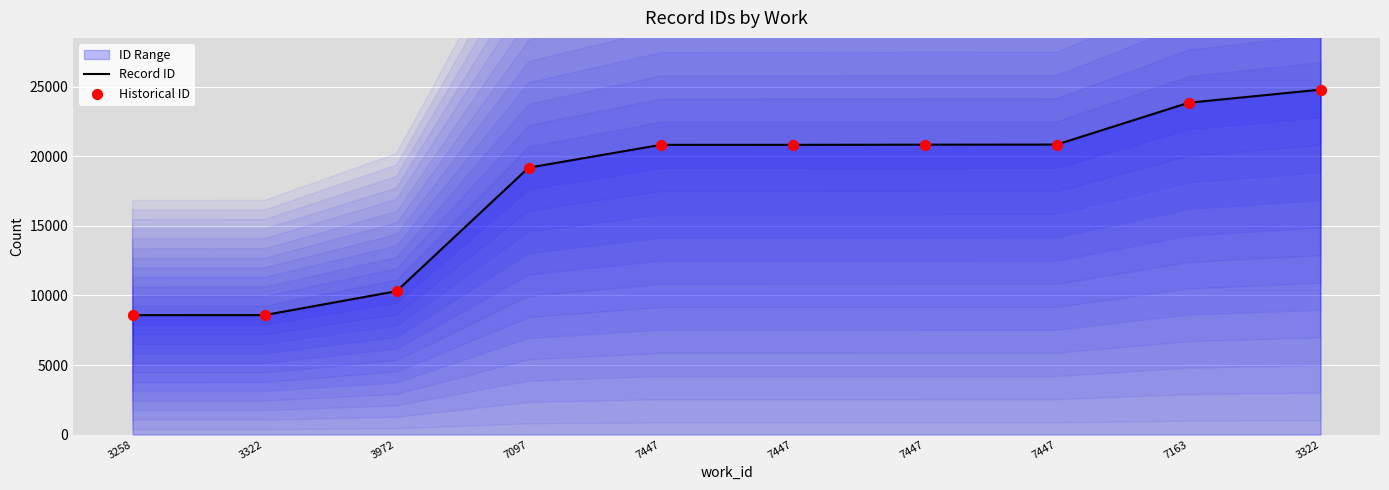

What is the total value across all series at 3258?

17174